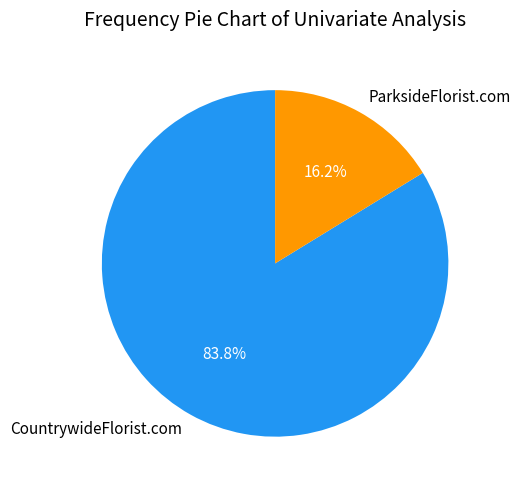

To the nearest percent, what is the difference between the largest and smallest slice percentages?

68%